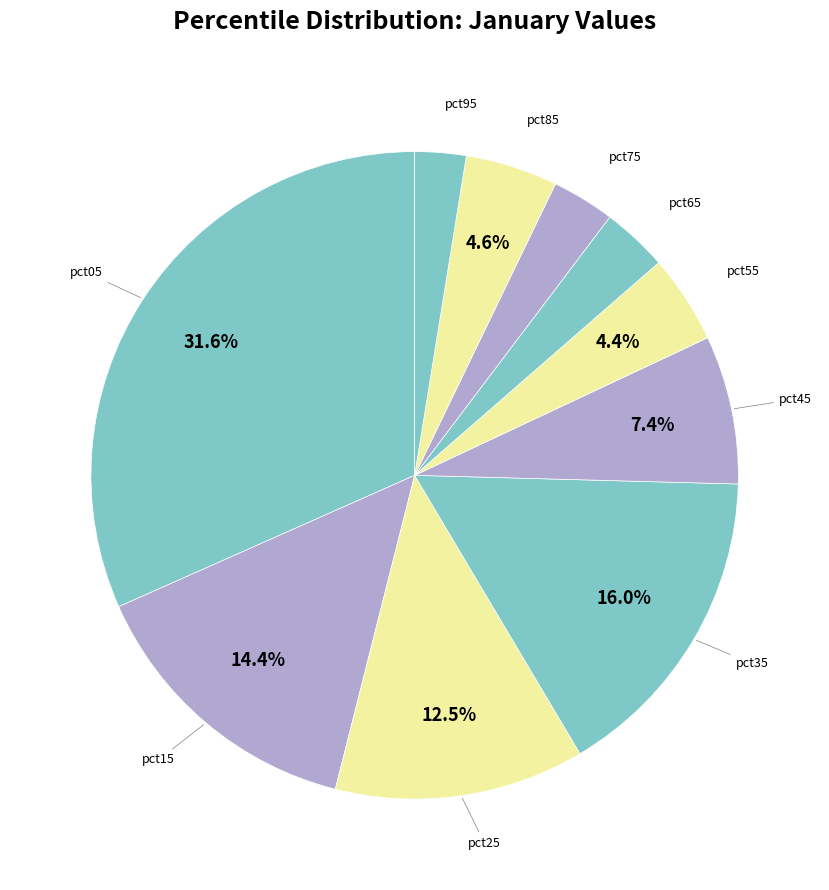

Count the number of slices in the pie.

10